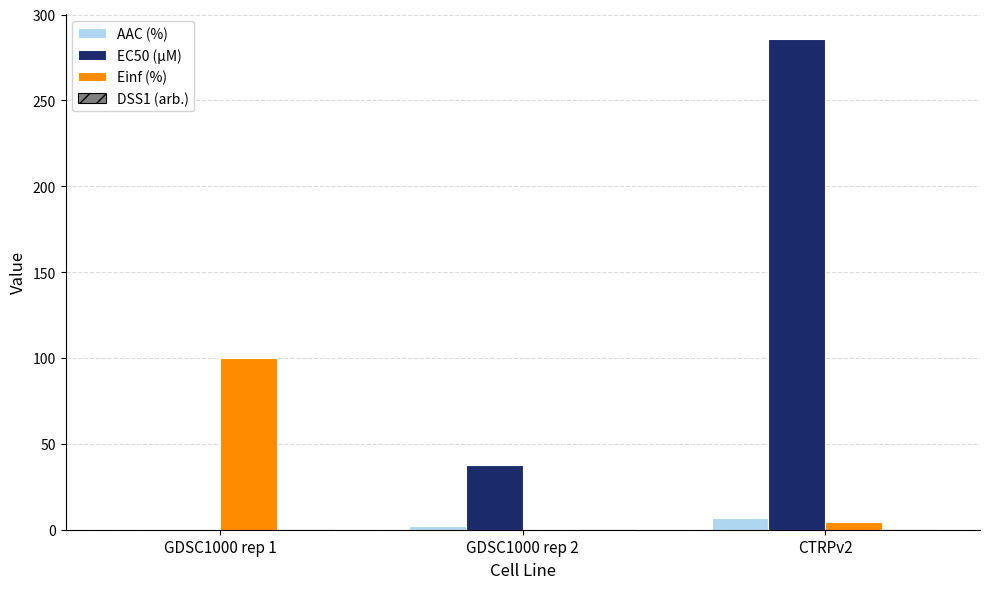

Which series has the widest spread of values?

EC50 (µM)